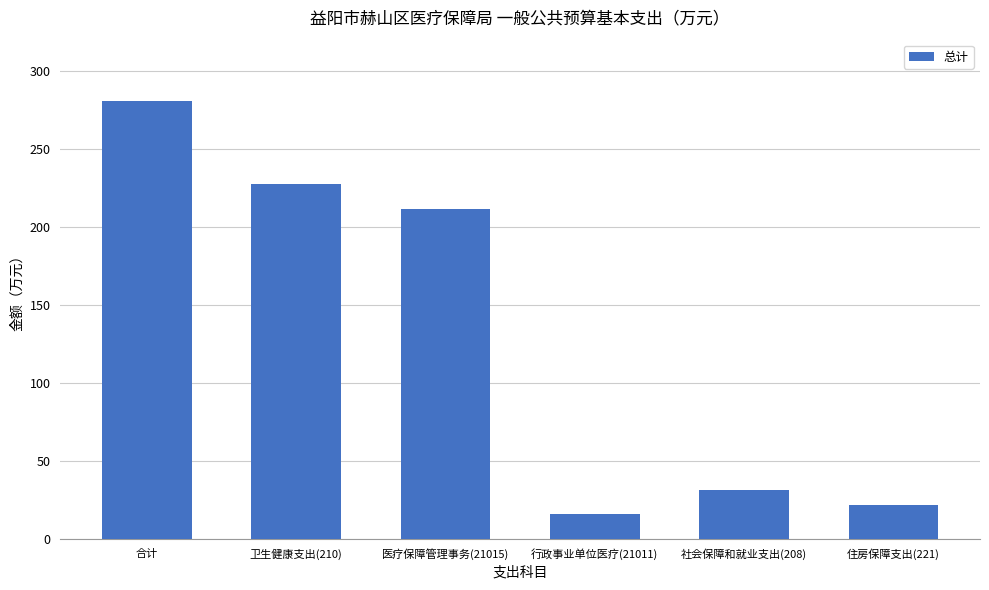

What is the value of the 1st bar from the left?

280.5